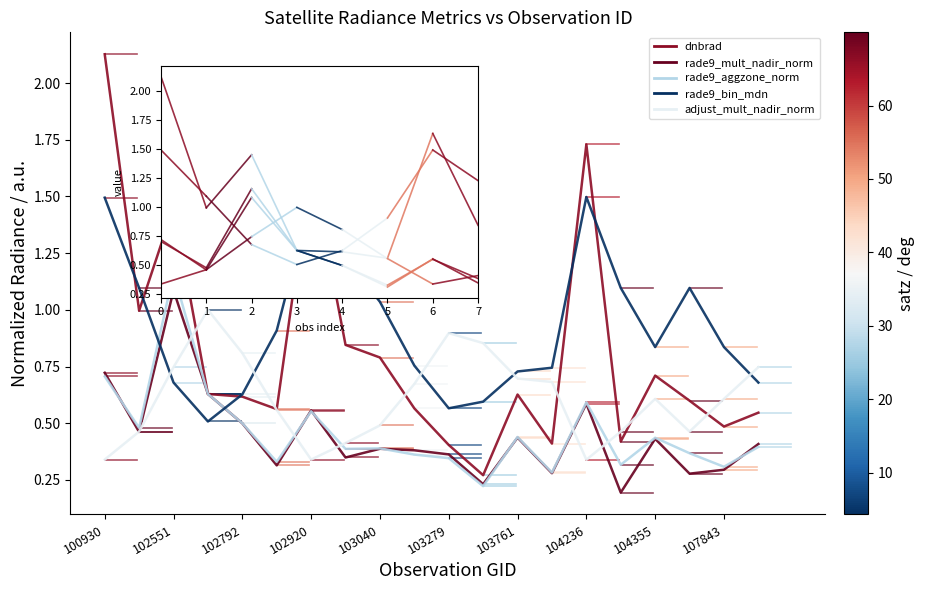

What is the label of the 14th point from the left?

13